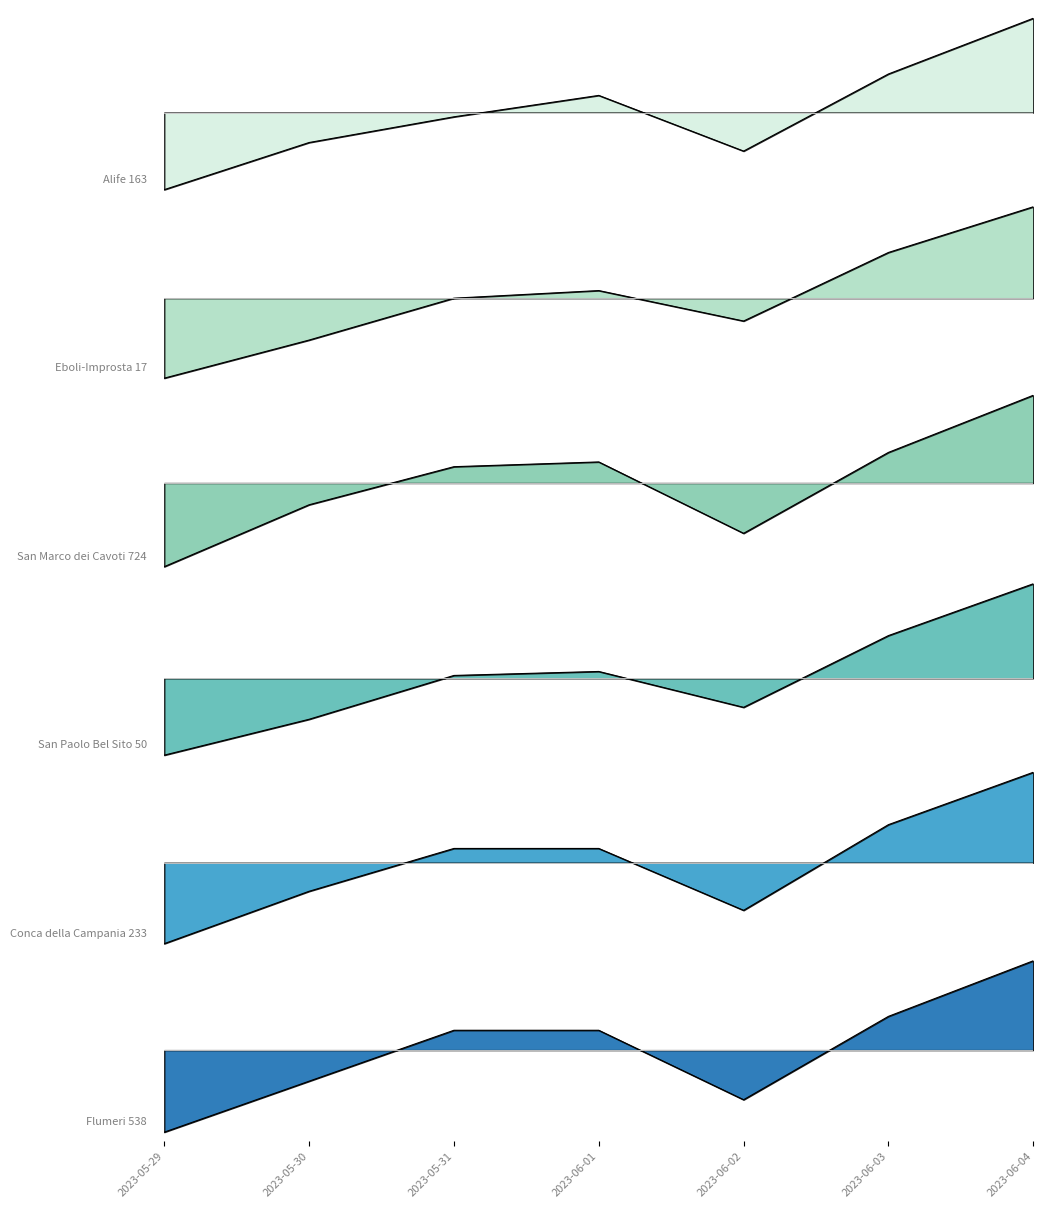

Between which two adjacent categories do Eboli-Improsta 17 and San Marco dei Cavoti 724 first intersect?

2023-05-29 and 2023-05-30